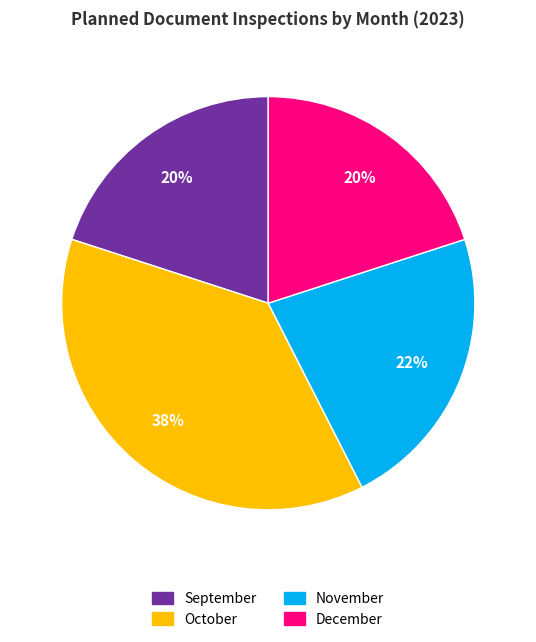

The December slice represents 29% of the pie. True or false?

False